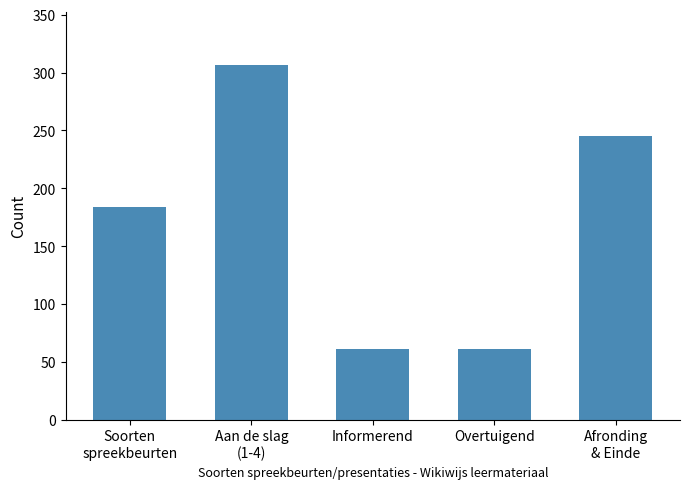

What is the value of the 2nd bar from the left?

306.4